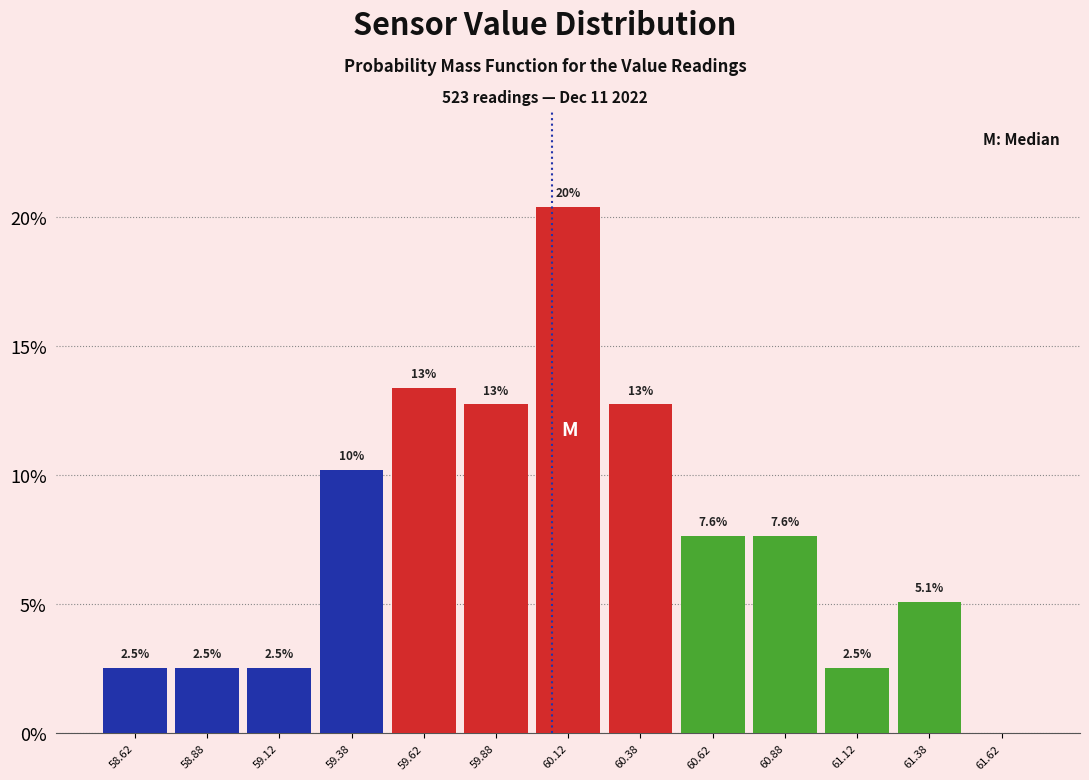

Over which range of the x-axis is the bar tallest?

60.00 to 60.25